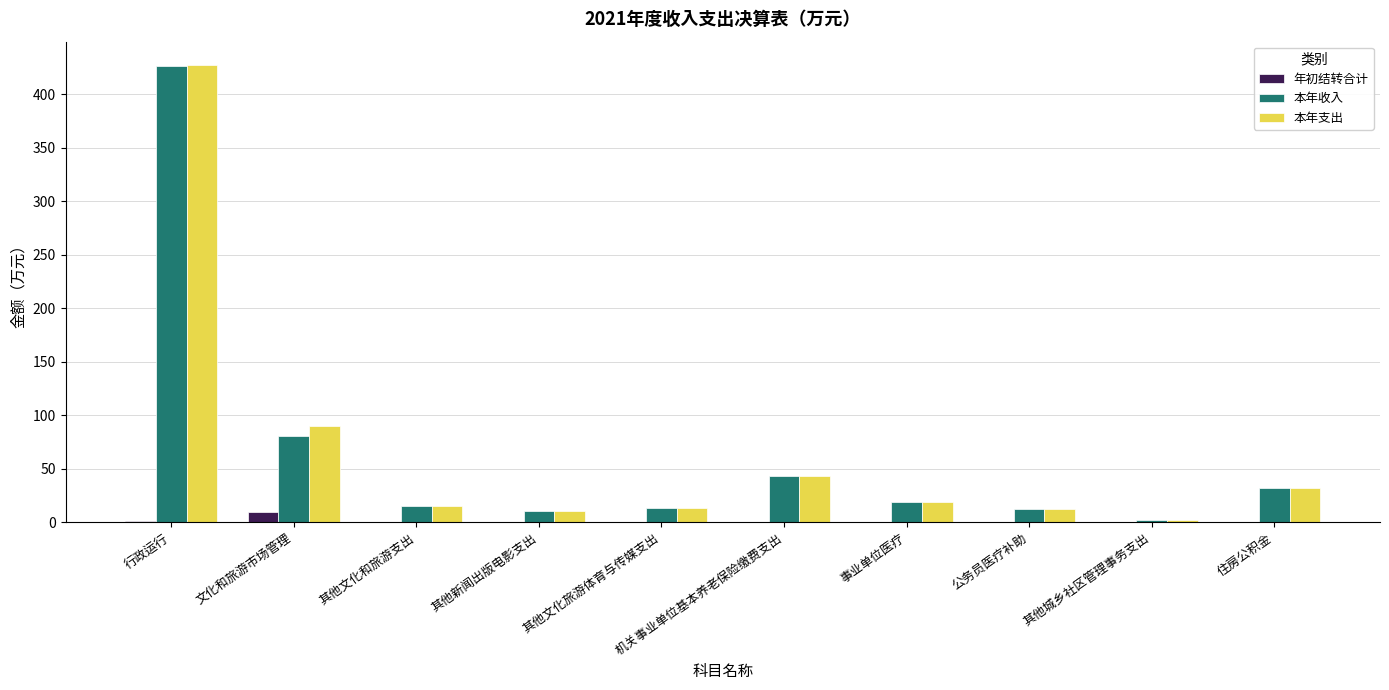

What is the maximum value for 年初结转合计?

10.0